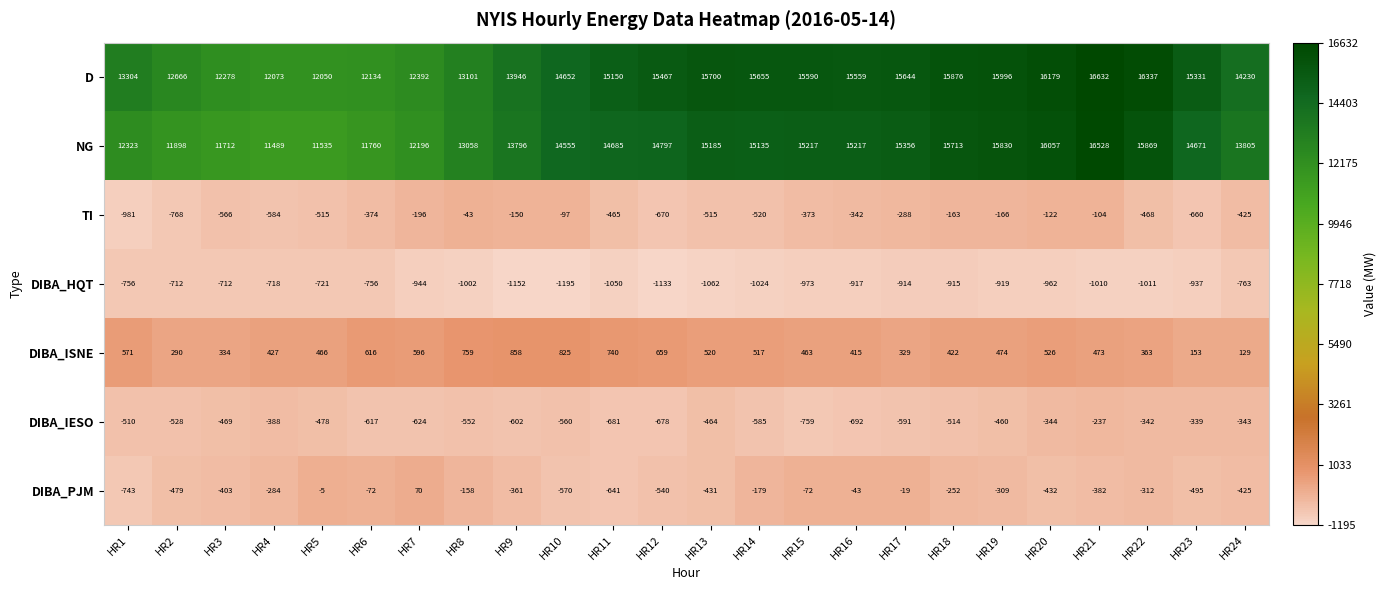

Which series has the largest range (max minus min)?

NG